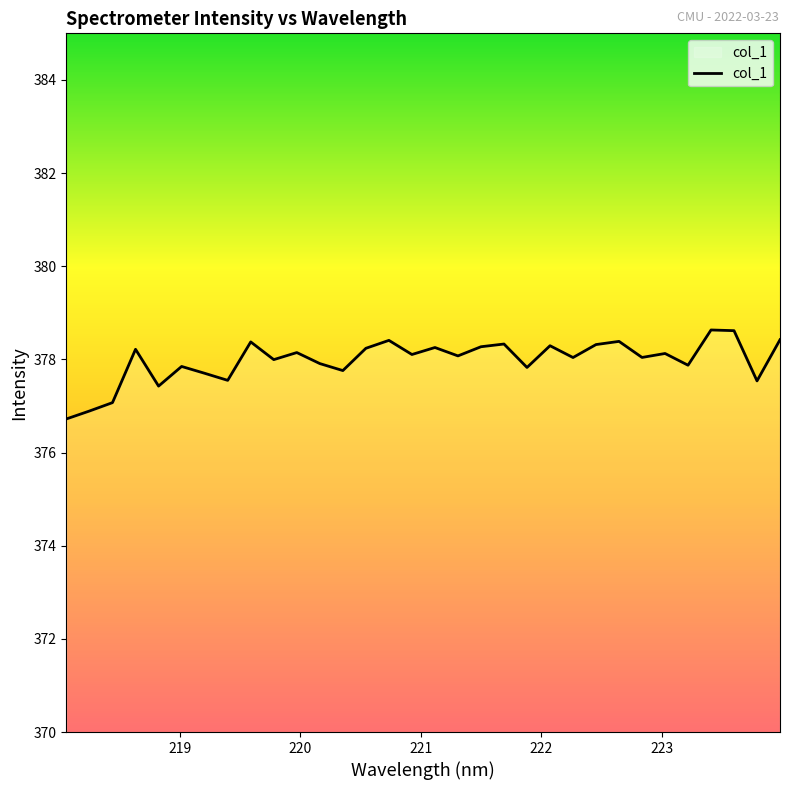

What is the difference between the maximum and minimum values?

1.9